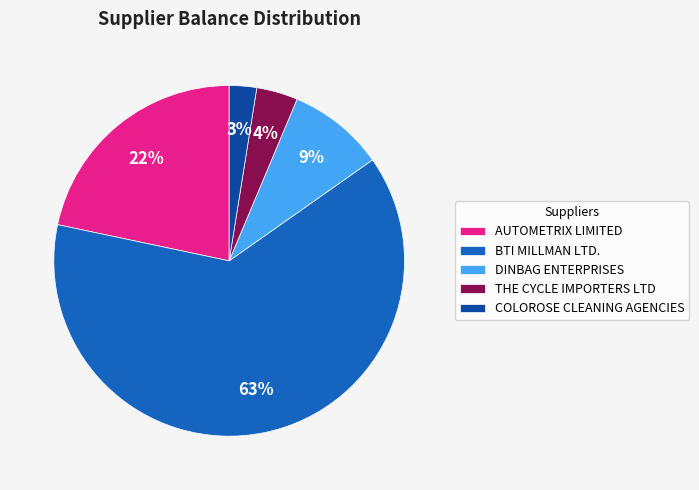

To the nearest percent, what is the difference between the COLOROSE CLEANING AGENCIES and THE CYCLE IMPORTERS LTD slice percentages?

1%